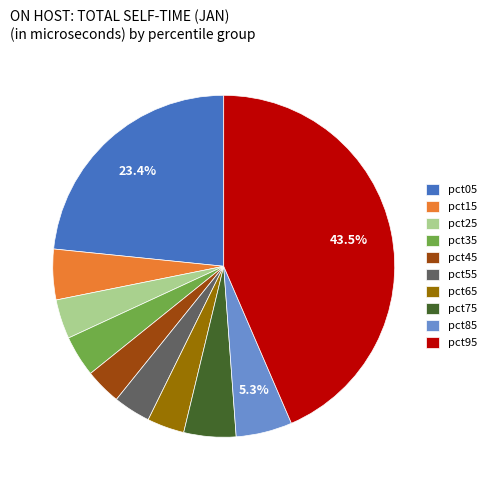

The pct85 slice represents 5% of the pie. True or false?

True